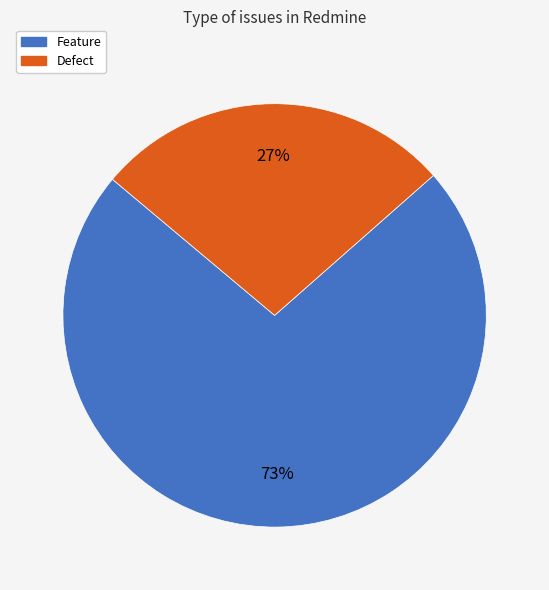

The Feature slice represents 73% of the pie. True or false?

True